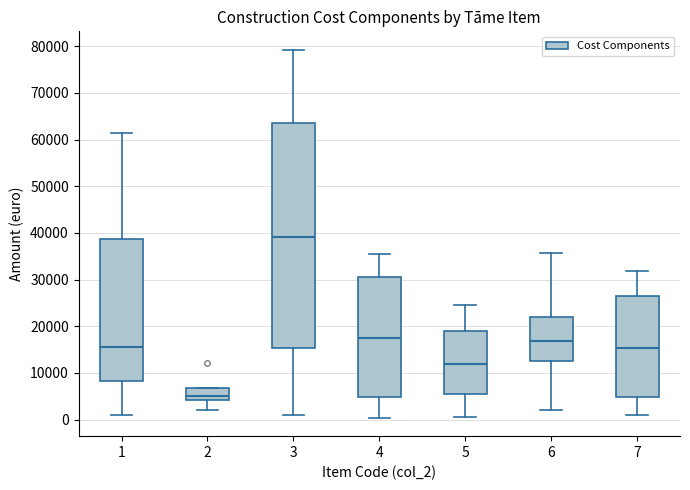

Reading left to right, transcribe this box plot: for each box, give where its median line is, the range the box spans, and where its two whiskers end, as read against the y-axis. The values are not printed on the chart, so give them approximately, as read against the axis.

1: median 16000, box 8000 to 39000, whiskers 1000 to 61000
2: median 5000, box 4000 to 7000, whiskers 2000 to 7000
3: median 39000, box 15000 to 63000, whiskers 1000 to 79000
4: median 18000, box 5000 to 31000, whiskers 0 to 36000
5: median 12000, box 5000 to 19000, whiskers 1000 to 25000
6: median 17000, box 13000 to 22000, whiskers 2000 to 36000
7: median 15000, box 5000 to 26000, whiskers 1000 to 32000